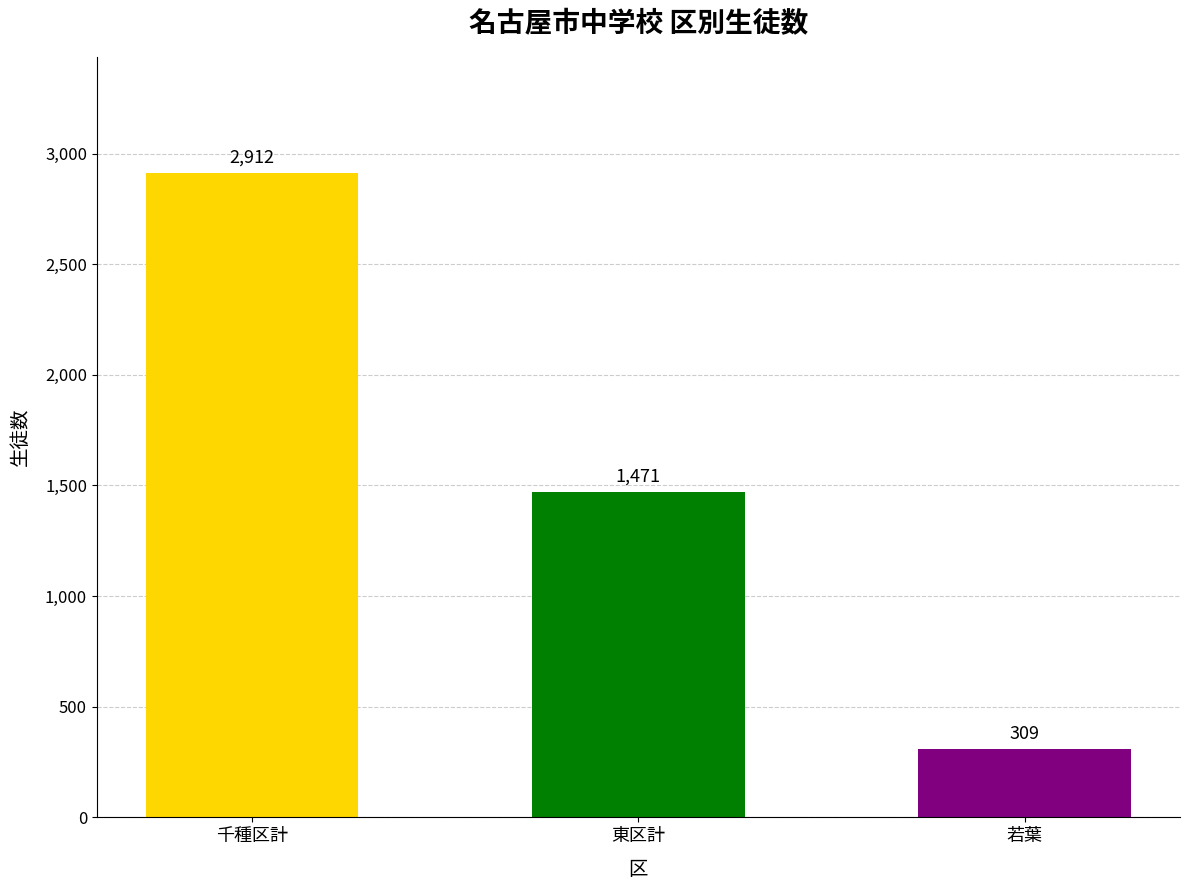

What is the value of the 1st bar from the left?

2912